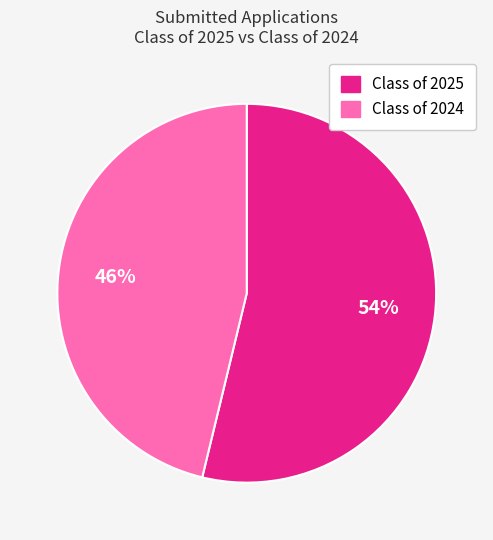

Do Class of 2025 and Class of 2024 together represent more than half of the pie?

Yes